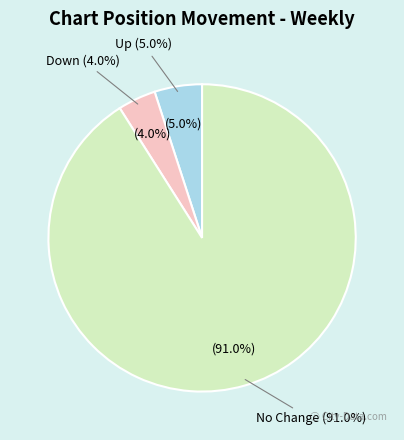

How many segments does this pie chart have?

3